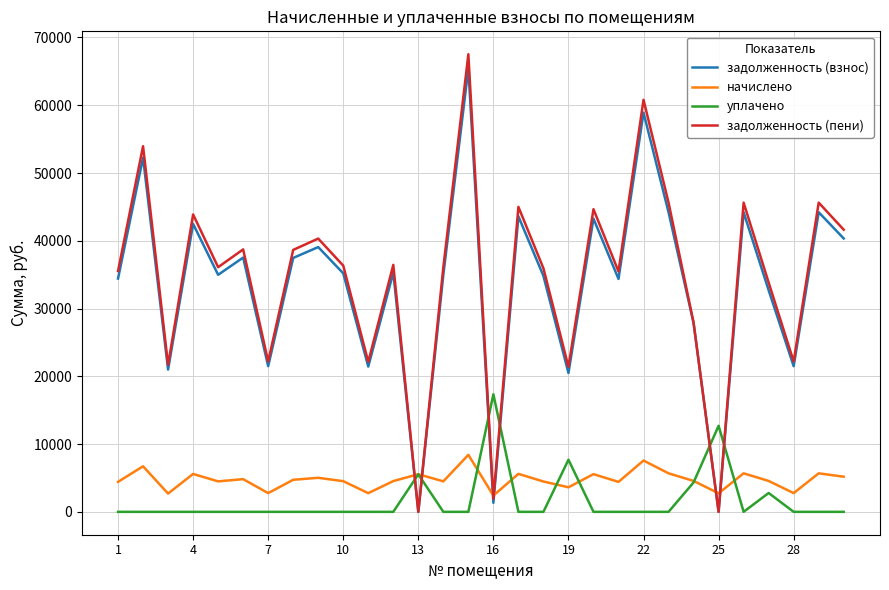

True or false: начислено and уплачено intersect in this chart.

True